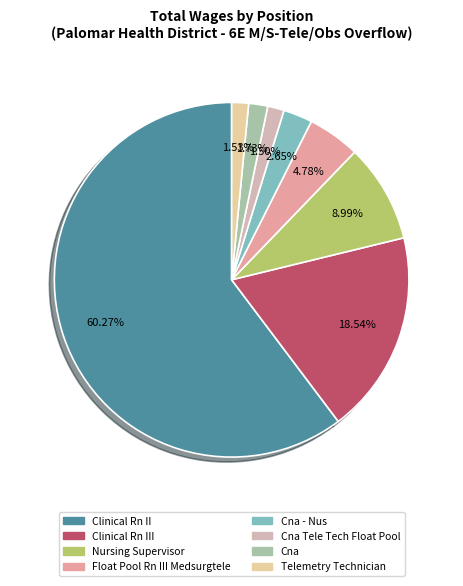

How many segments does this pie chart have?

8